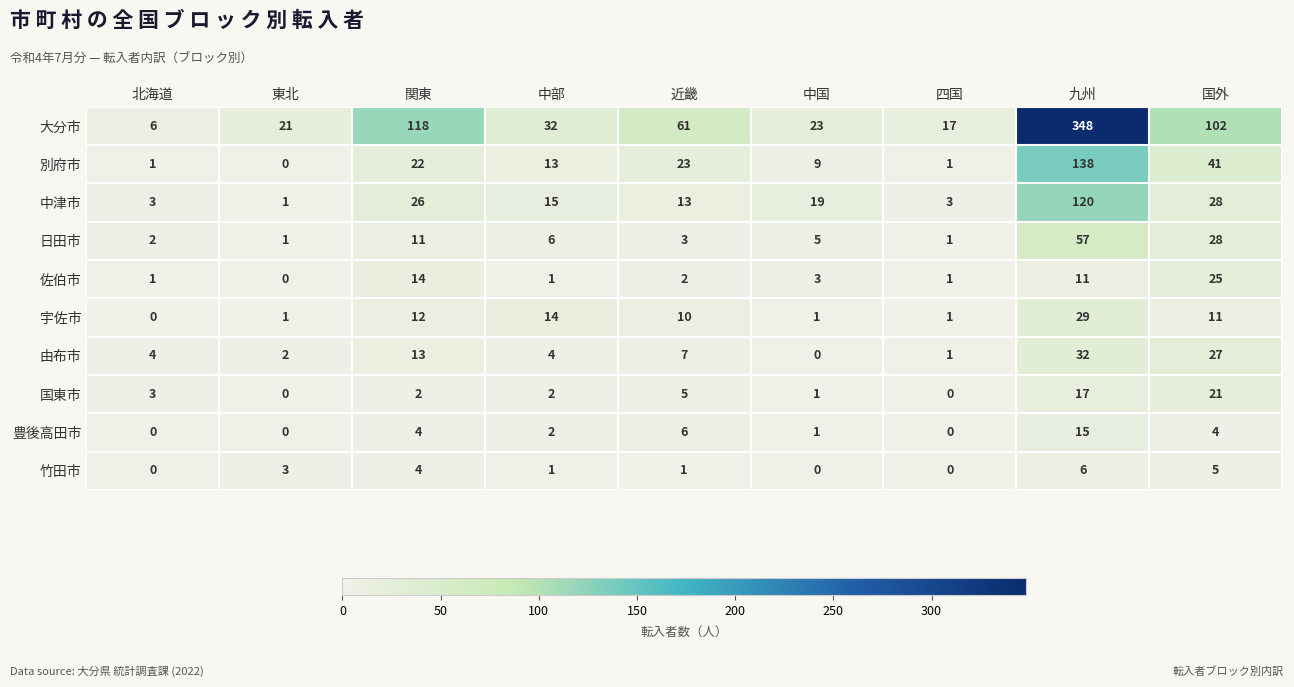

What is the difference between the maximum and minimum values in the 大分市 series?

342